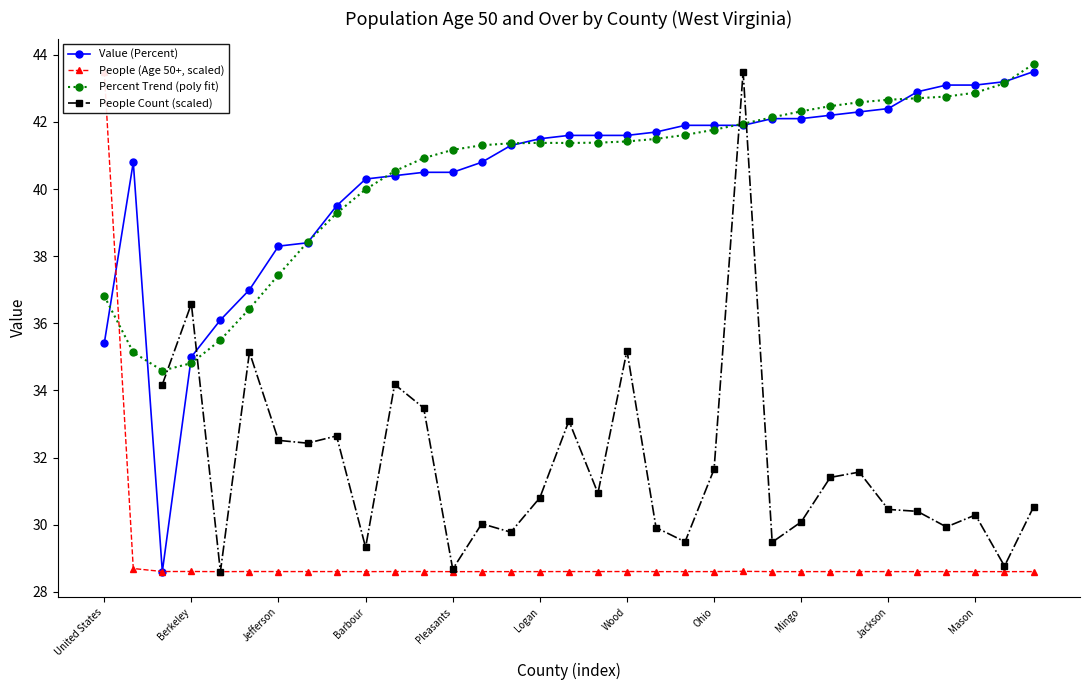

What is the label of the 19th point from the left?

Wood